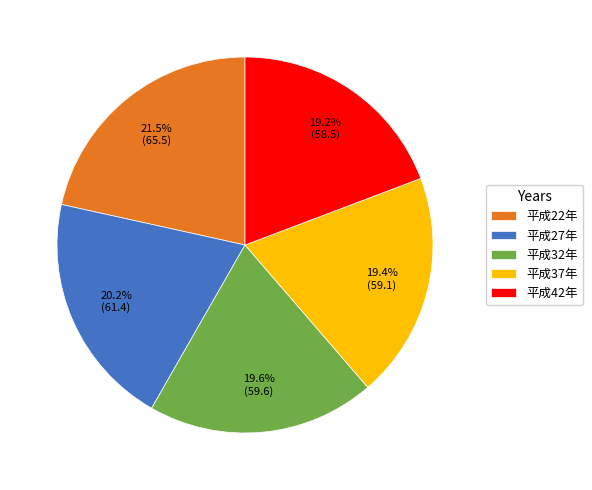

Does any single category account for the majority?

No